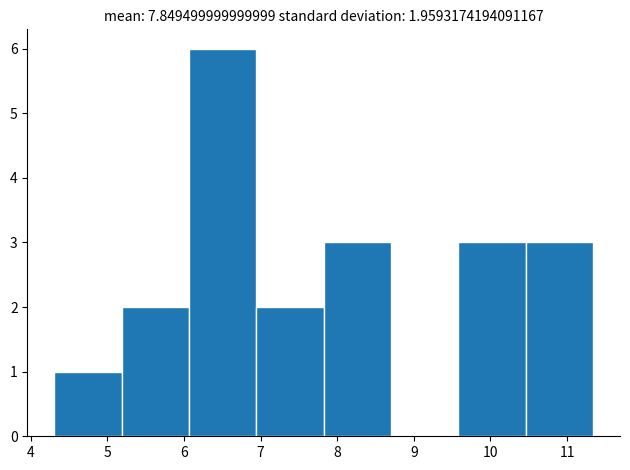

Reading left to right, list every bar in this chart as the range it spans on the x-axis followed by its height. Neither the bar edges nor the heights are printed on the chart, so give them approximately, as read against the axes.

4.3 to 5.2: 1
5.2 to 6.1: 2
6.1 to 6.9: 6
6.9 to 7.8: 2
7.8 to 8.7: 3
8.7 to 9.6: 0
9.6 to 10.5: 3
10.5 to 11.3: 3